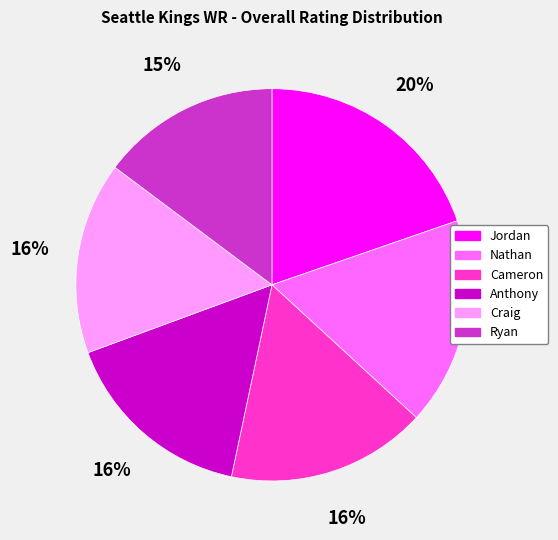

To the nearest percent, what is the average slice percentage?

17%